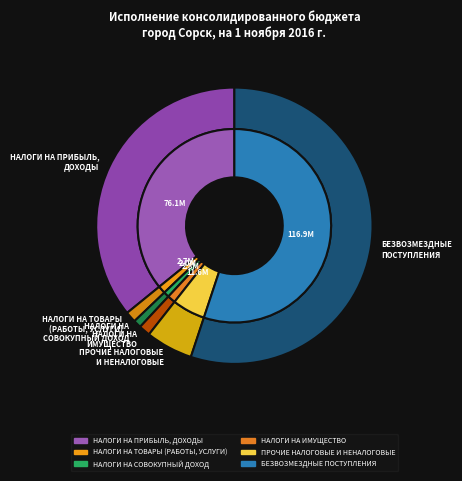

How many slices are in this pie chart?

6